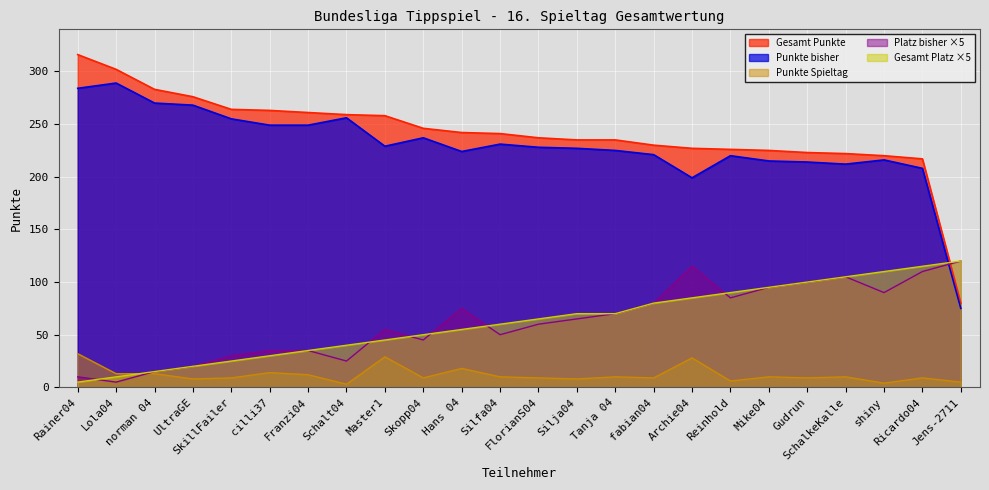

What is the spread (max minus min) of values at shiny?

216